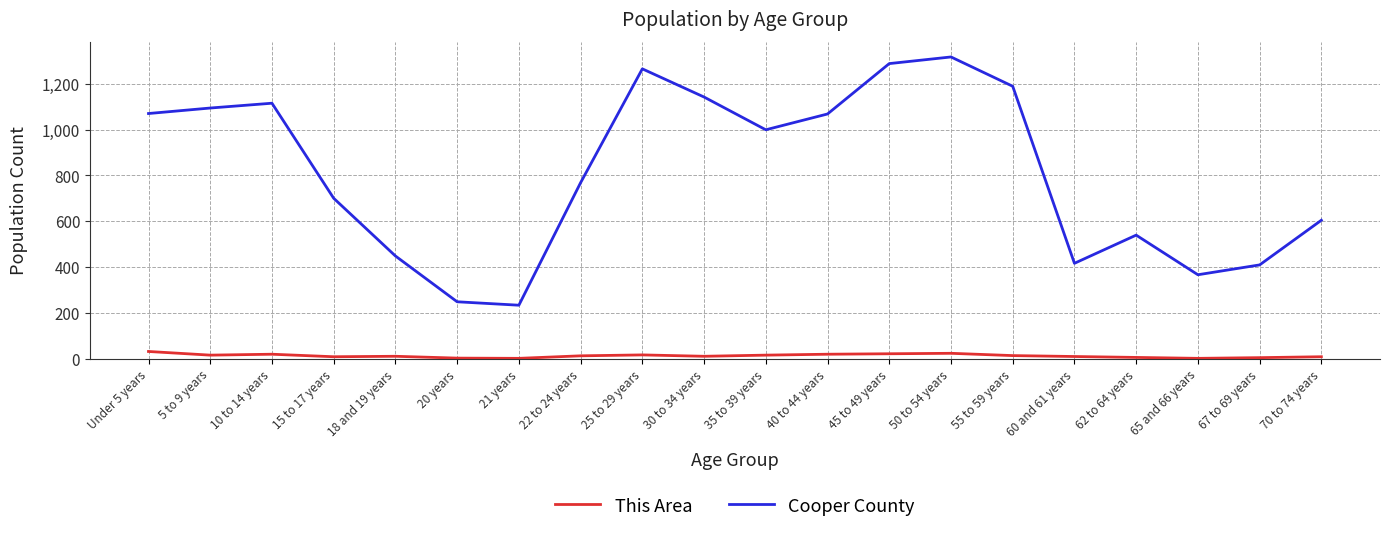

What is the total value across all series at 10 to 14 years?

1134